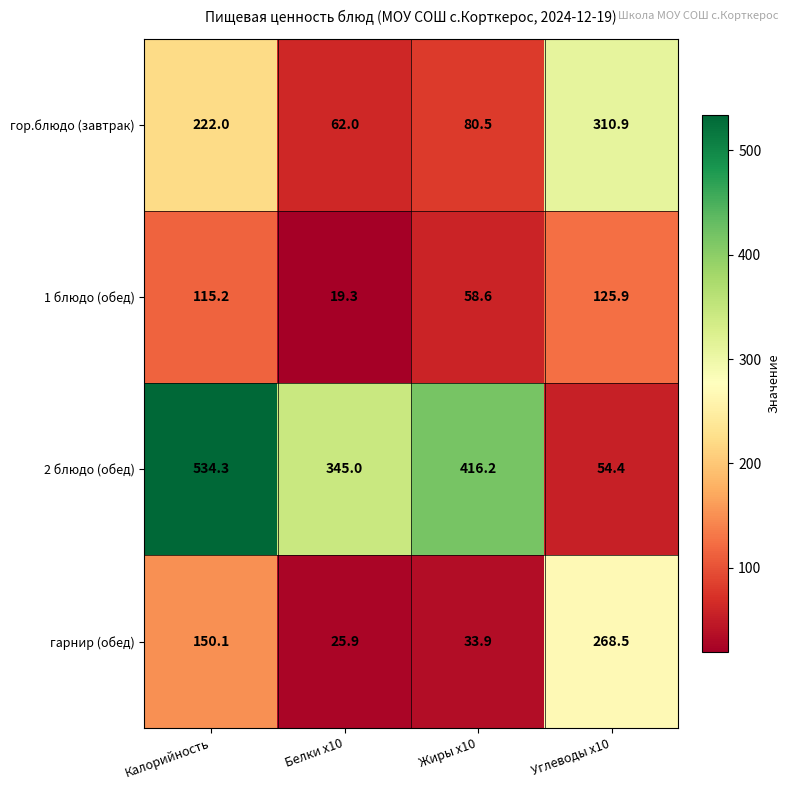

What is the spread (max minus min) of values at Белки x10?

325.7